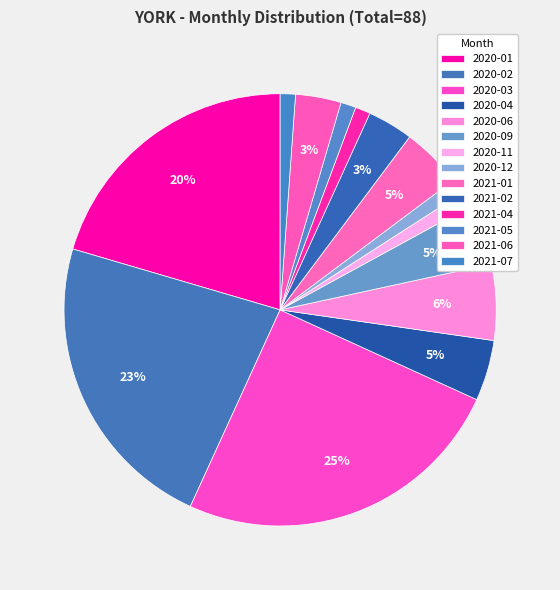

To the nearest percent, what is the combined percentage of 2021-07 and 2021-02?

5%